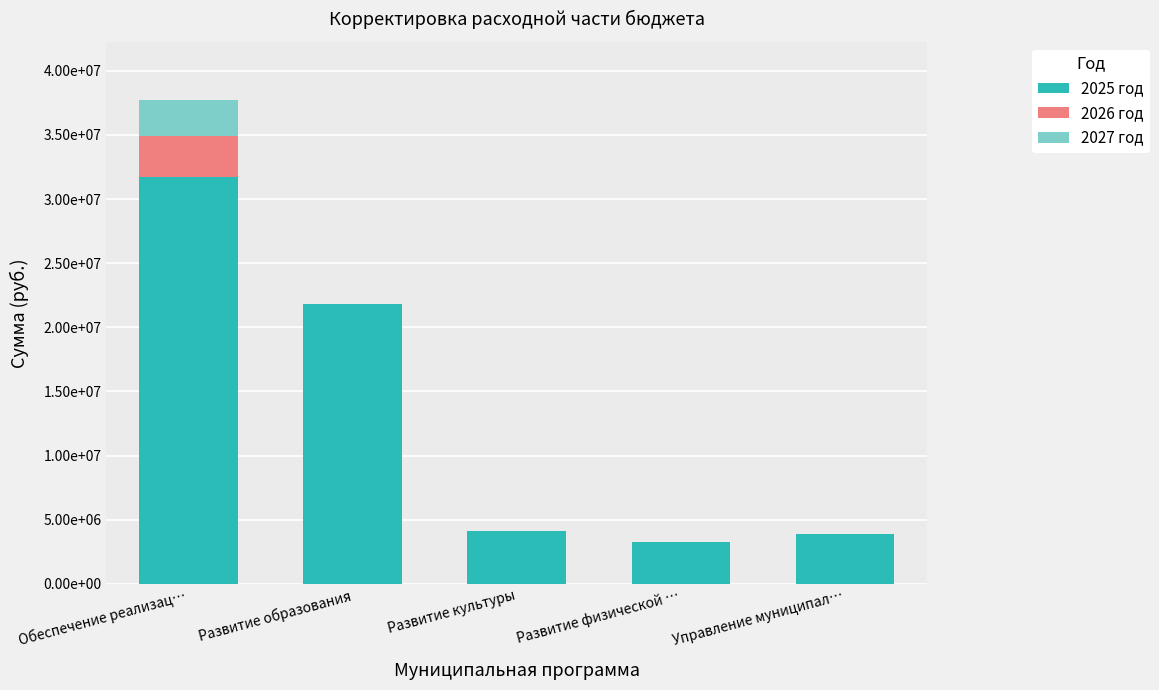

List the labels in order of 2025 год value, smallest first.

Развитие физической …, Управление муниципал…, Развитие культуры, Развитие образования, Обеспечение реализац…